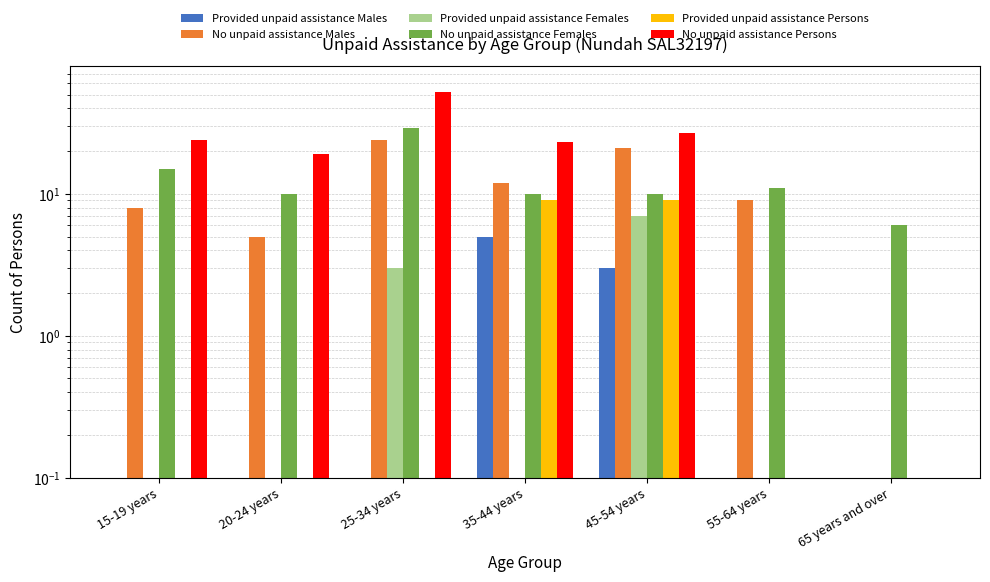

How many groups of bars are there?

7